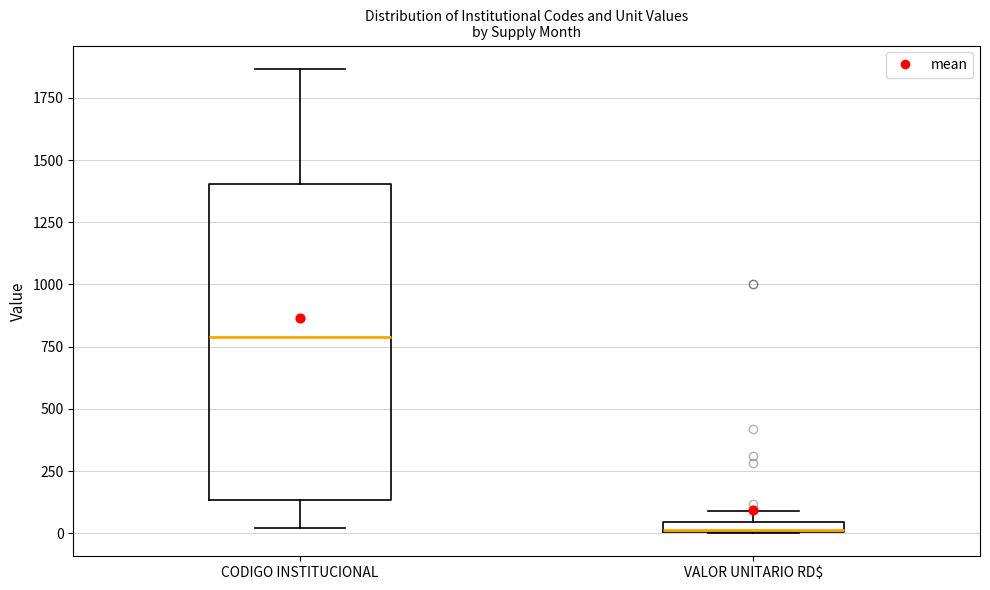

Which box is the tallest, from its lower edge to its upper edge?

CODIGO INSTITUCIONAL